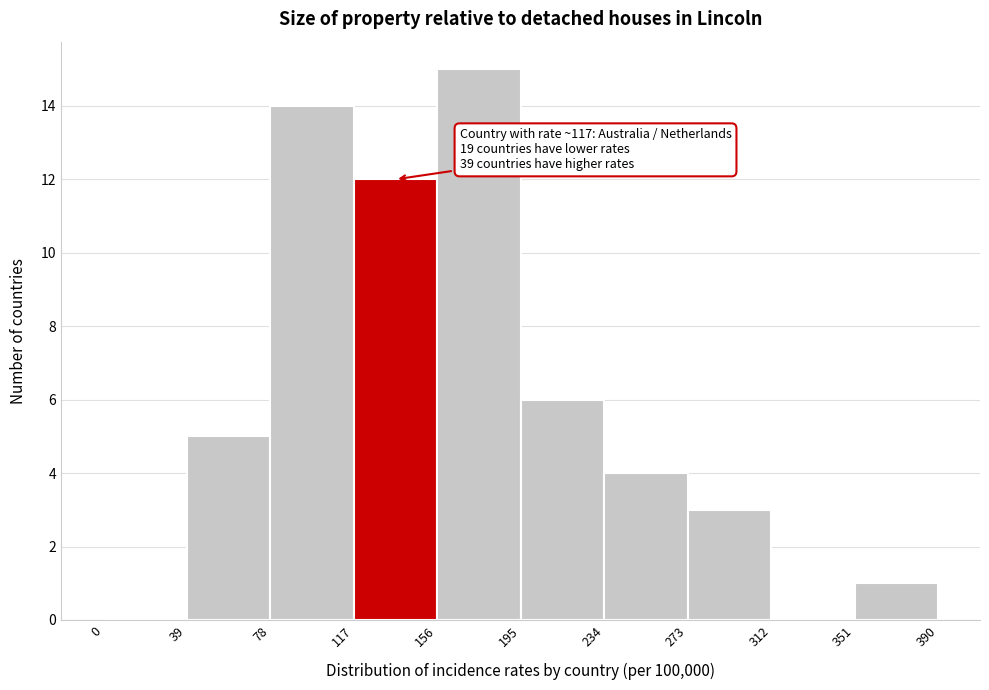

Which range on the x-axis has the tallest bar?

156 to 195